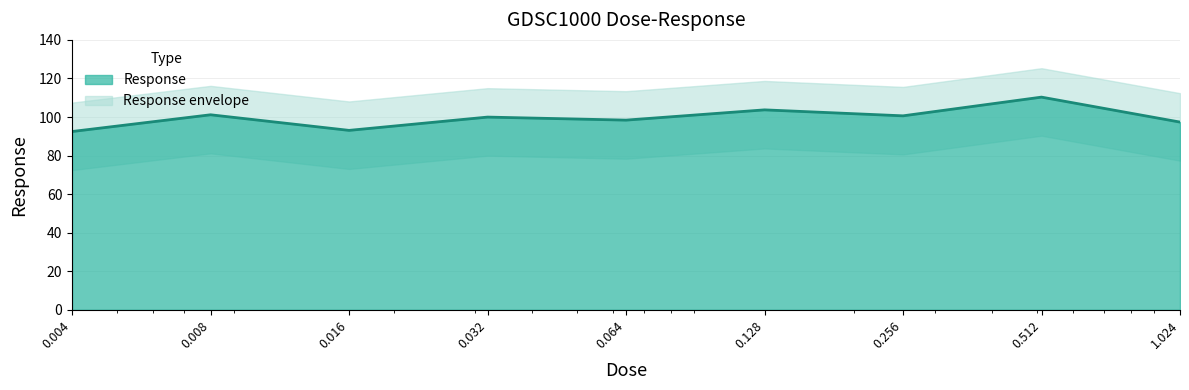

What is the average value?

99.7